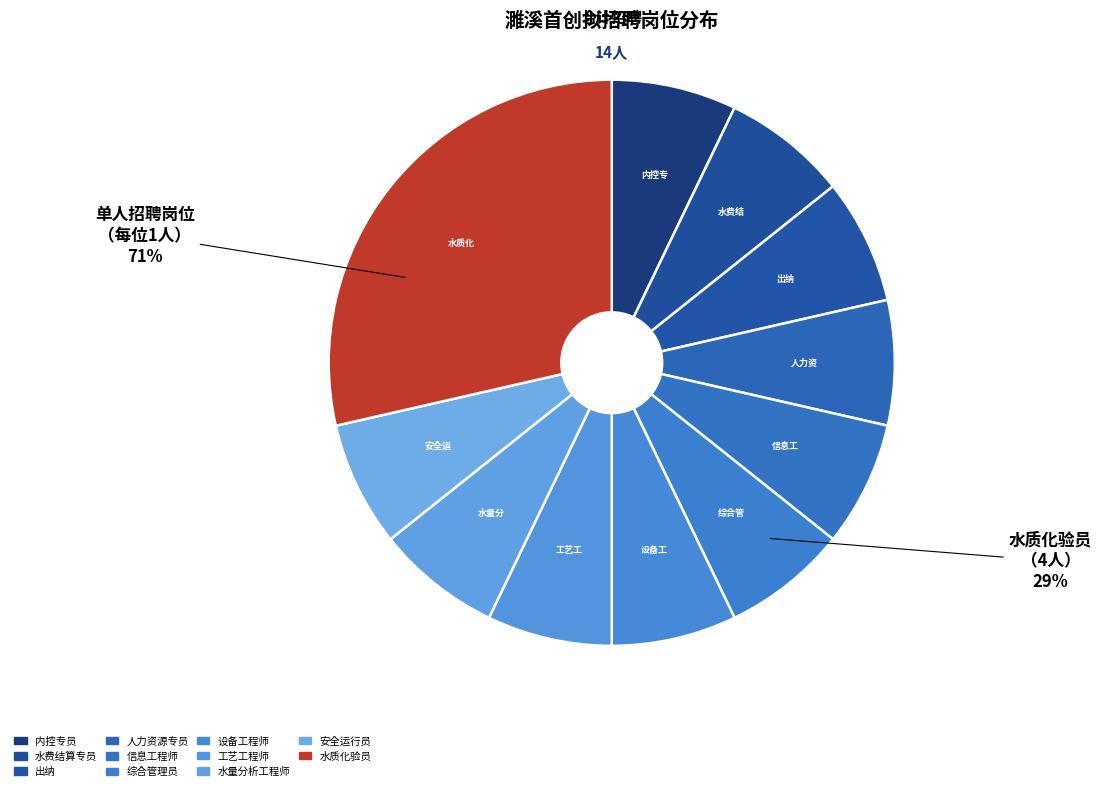

Do 安全运行员 and 信息工程师 together represent more than half of the pie?

No